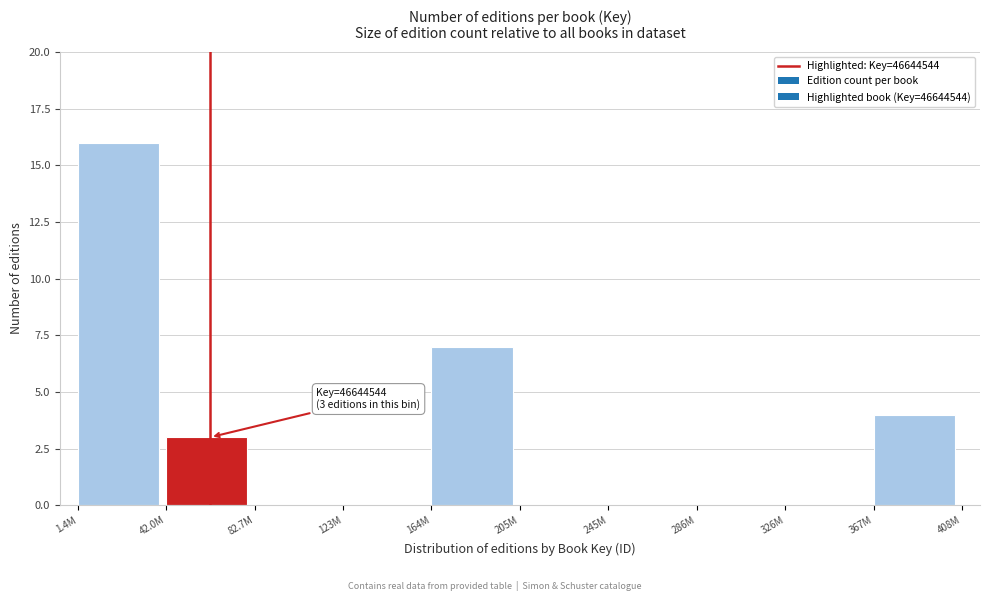

Reading left to right, what are all the values shown in this chart?

1.4M=16	42.0M=3	82.7M=0	123M=0	164M=7	205M=0	245M=0	286M=0	326M=0	367M=4